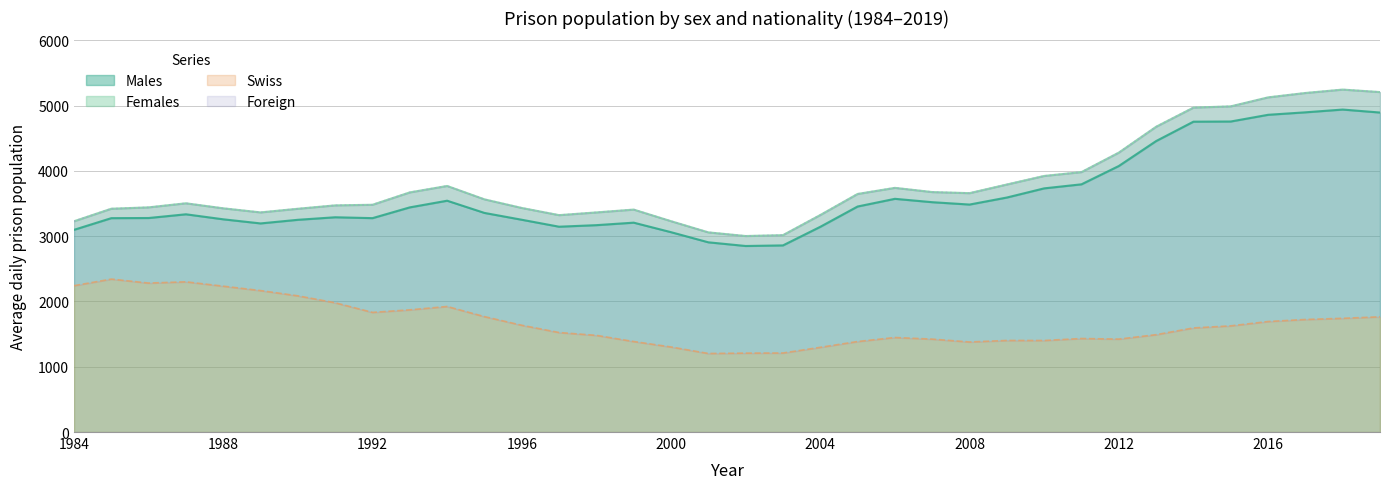

List the labels in order of Males value, smallest first.

2002, 2003, 2001, 2000, 1984, 2004, 1997, 1998, 1989, 1999, 1990, 1996, 1988, 1985, 1992, 1986, 1991, 1987, 1995, 1993, 2005, 2008, 2007, 1994, 2006, 2009, 2010, 2011, 2012, 2013, 2014, 2015, 2016, 2019, 2017, 2018